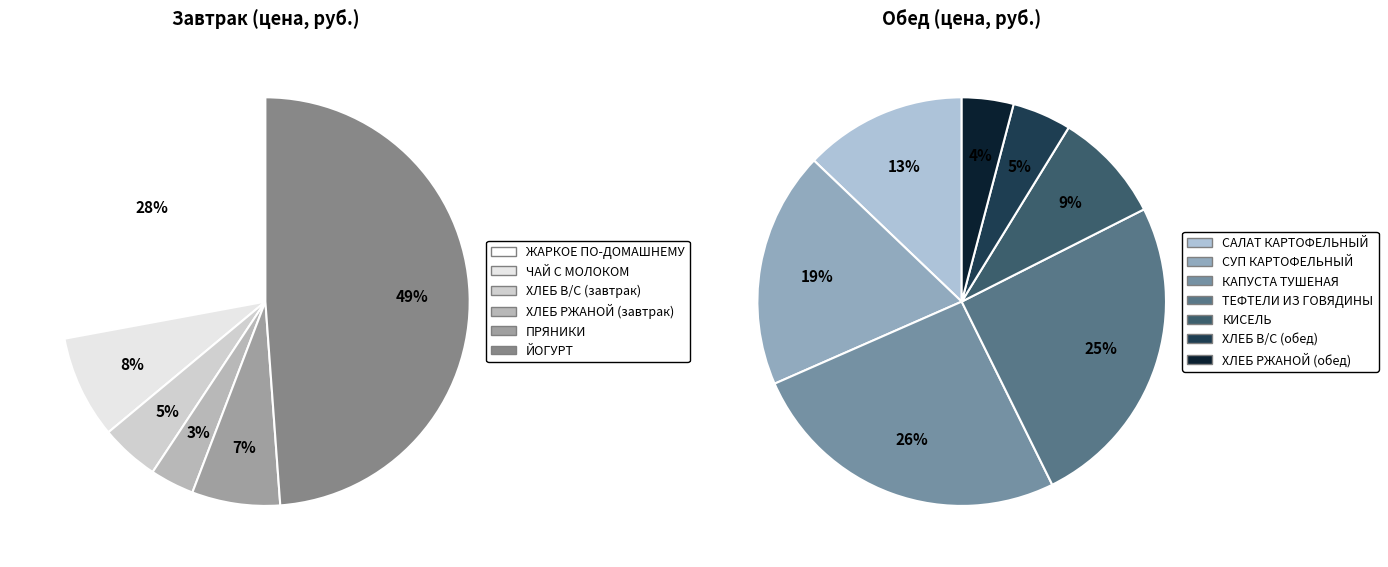

Between СУП КАРТОФЕЛЬНЫЙ and ХЛЕБ В/С (обед), which is larger?

СУП КАРТОФЕЛЬНЫЙ